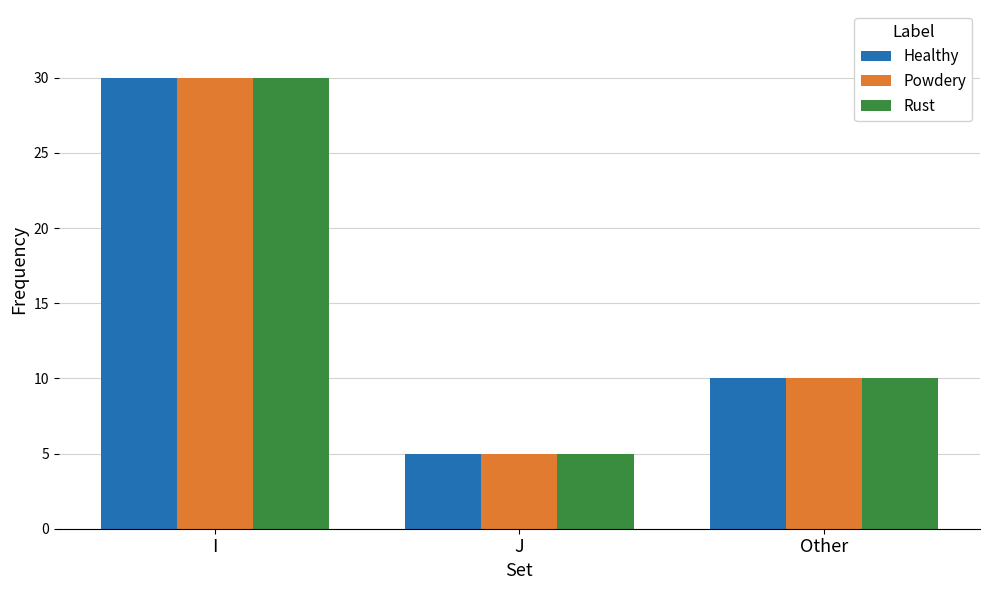

Reading left to right, list all the values displayed in this chart.

Healthy: 30	5	10
Powdery: 30	5	10
Rust: 30	5	10